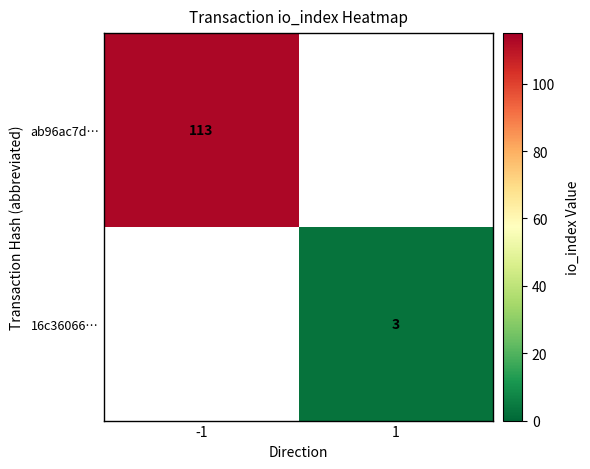

True or false: ab96ac7d… has a value of 113 at -1.

True